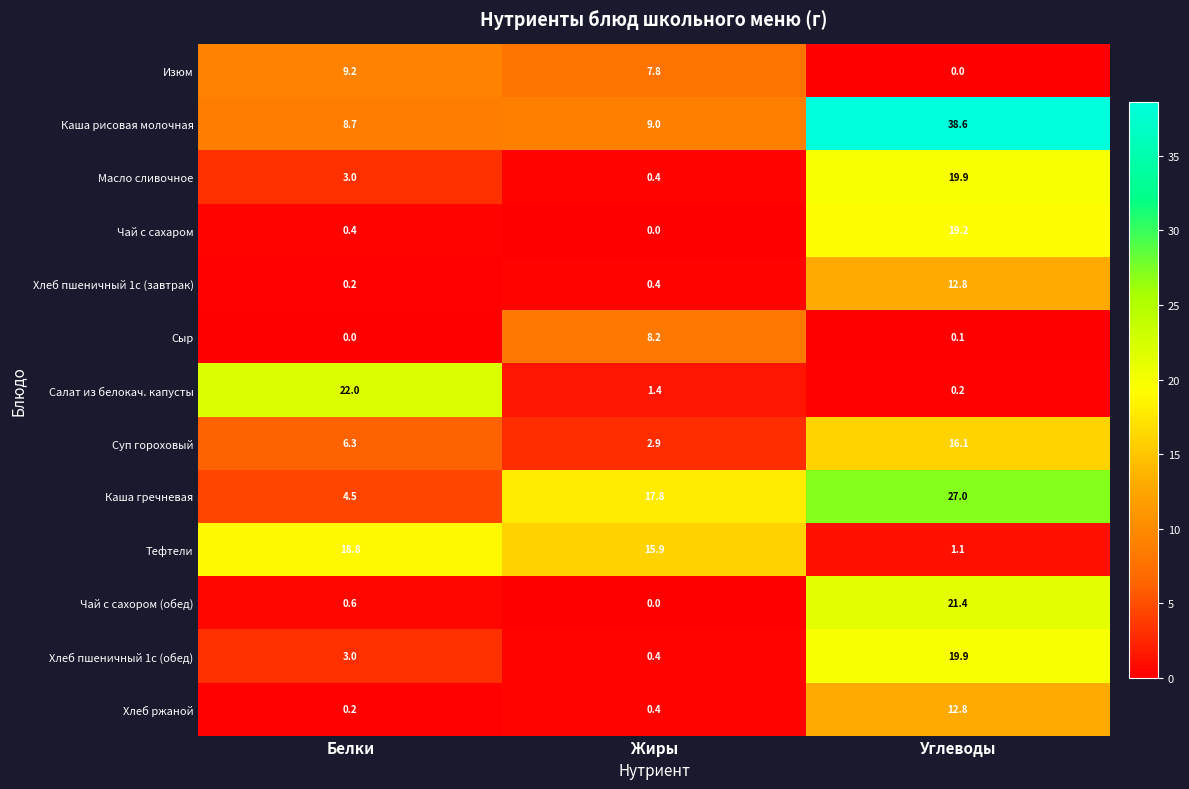

Which category has the highest value across all series?

Углеводы